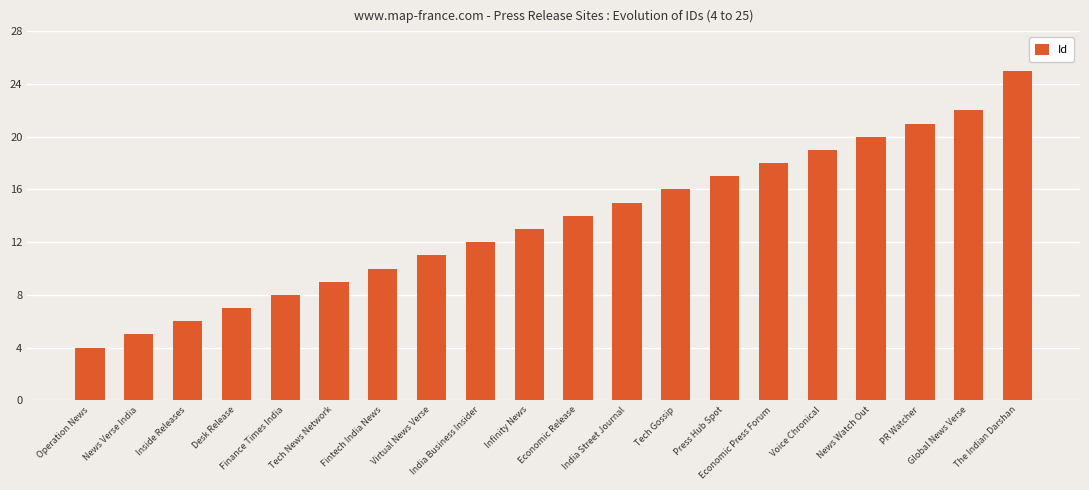

Approximately how many times larger is the value at Virtual News Verse compared to Tech News Network?

1.2